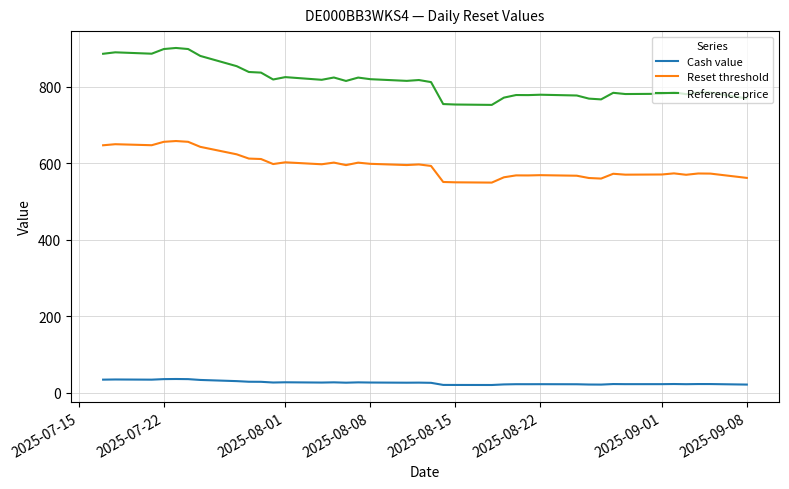

True or false: Reference price and Cash value cross at least once.

False